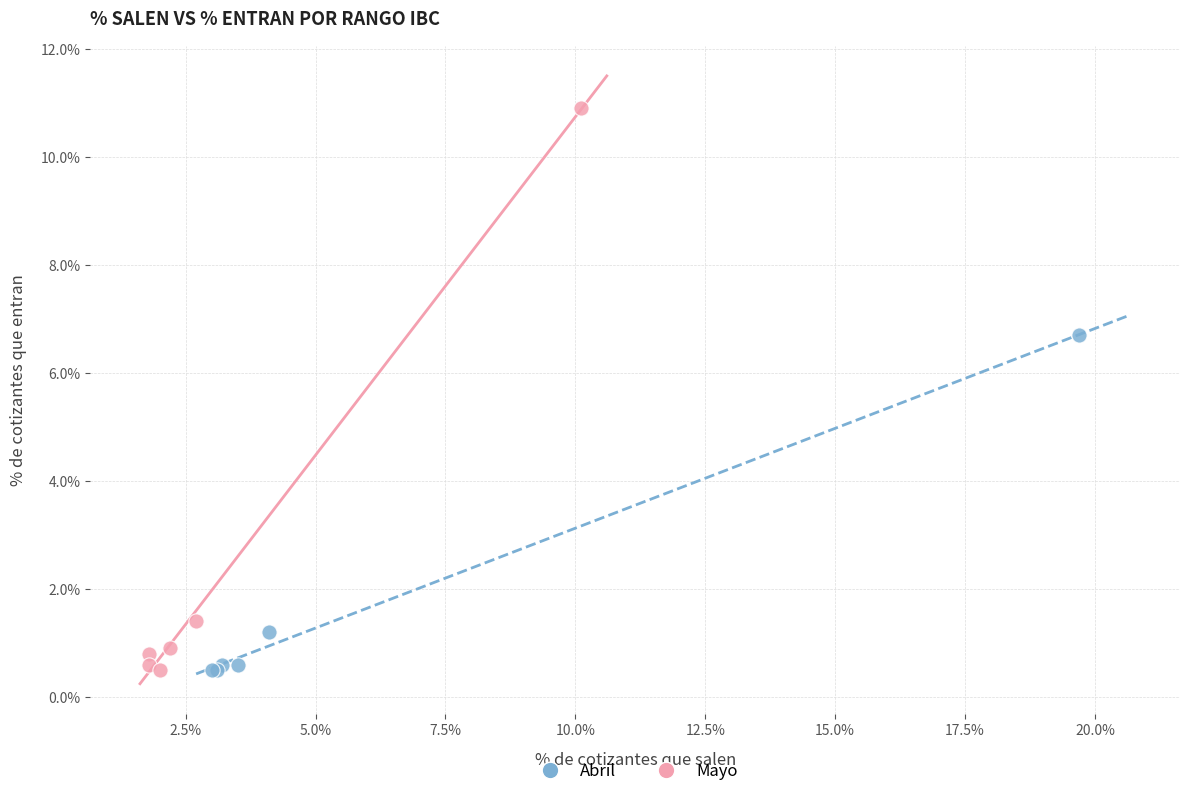

Which series has the widest spread of Y values?

Mayo